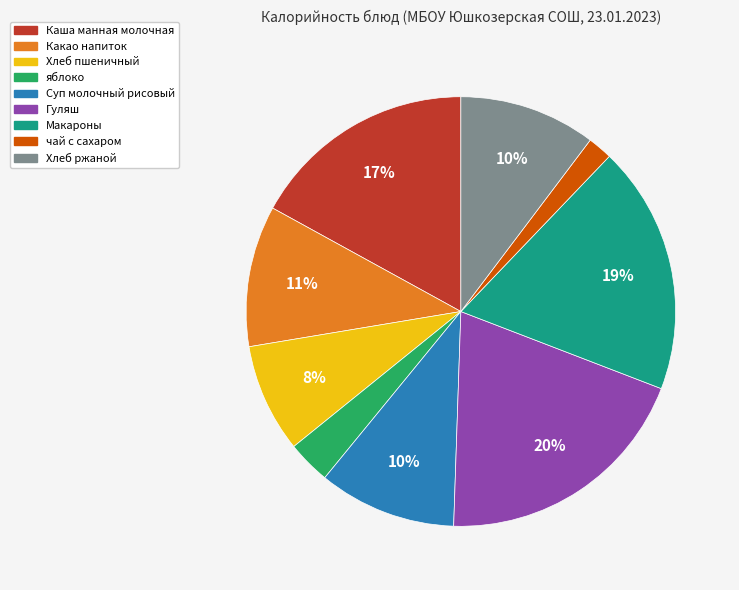

Between чай с сахаром and Макароны, which is larger?

Макароны